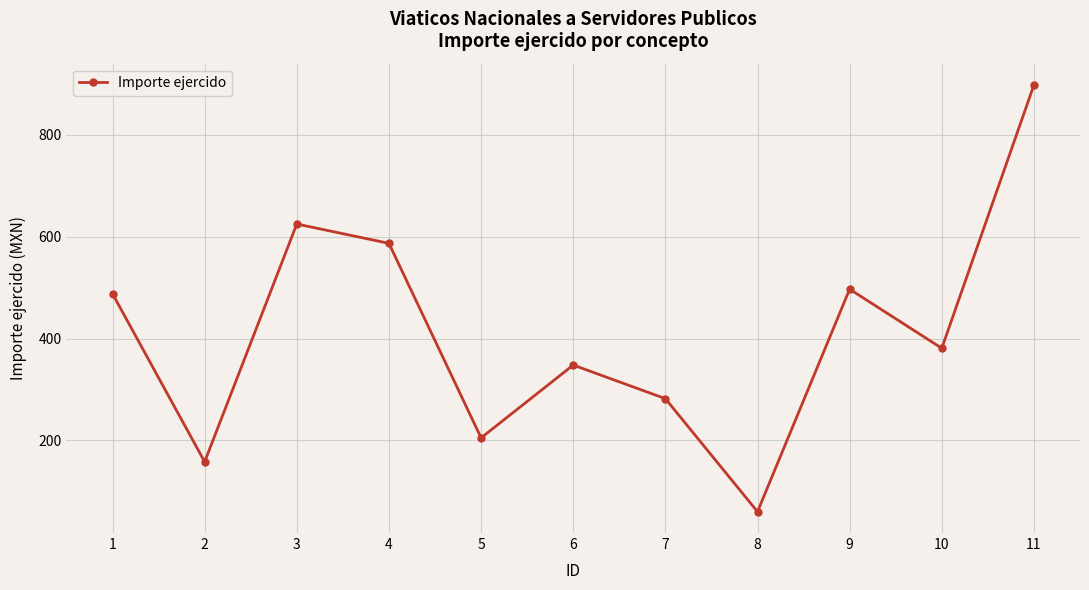

List the labels in order of value, largest first.

11, 3, 4, 9, 1, 10, 6, 7, 5, 2, 8